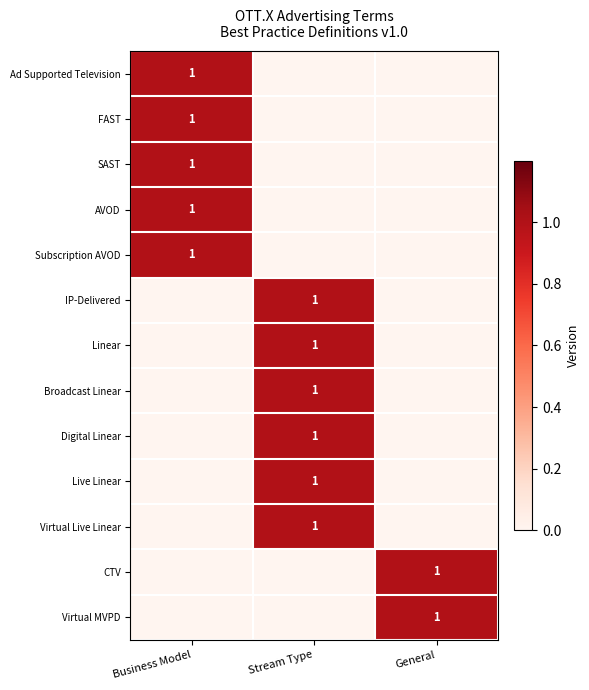

The value of SAST at Business Model is 0. True or false?

False